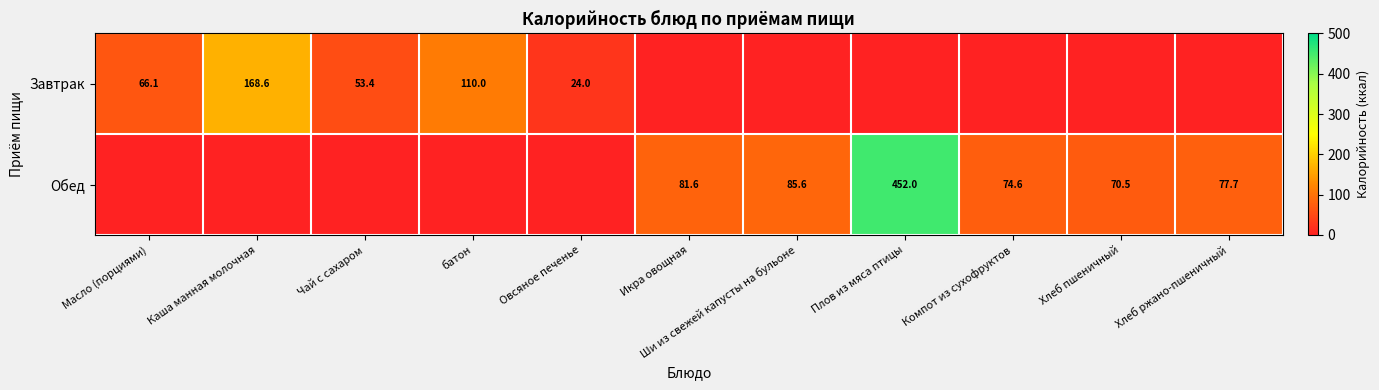

The Завтрак series shows 72.4 at батон. True or false?

False